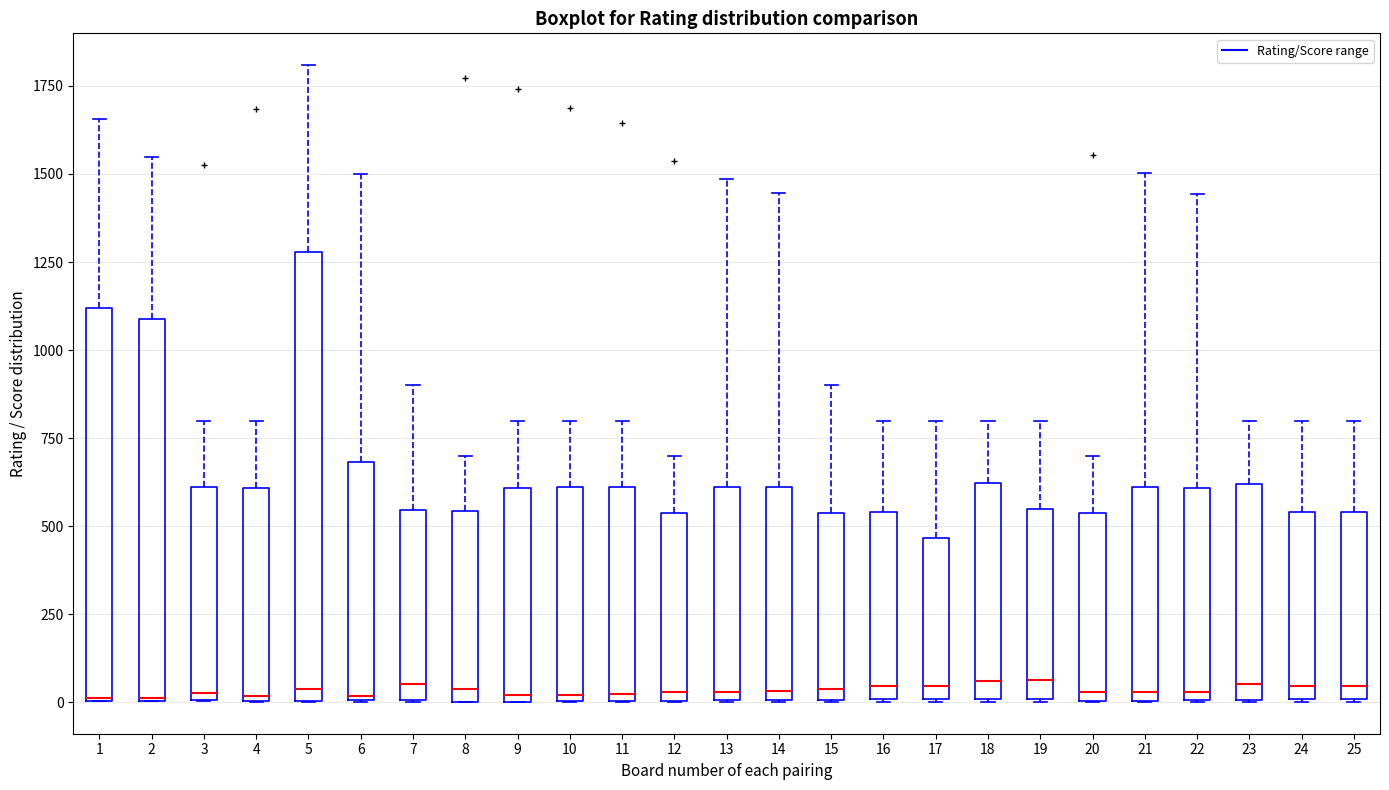

Reading left to right, read every box against the y-axis: the position of its median line, the range the box covers, and the ends of its whiskers. The values are not printed on the chart, so give them approximately, as read against the axis.

1: median 0 (drawn on the box's lower edge), box 0 to 1100, whiskers 0 to 1650
2: median 0, box 0 to 1100, whiskers 0 to 1550
3: median 50, box 0 to 600, whiskers 0 to 800
4: median 0, box 0 to 600, whiskers 0 to 800
5: median 50, box 0 to 1300, whiskers 0 to 1800
6: median 0, box 0 to 700, whiskers 0 to 1500
7: median 50, box 0 to 550, whiskers 0 to 900
8: median 50, box 0 to 550, whiskers 0 to 700
9: median 0 (just above the box's lower edge), box 0 to 600, whiskers 0 to 800
10: median 0 (just above the box's lower edge), box 0 to 600, whiskers 0 to 800
11: median 0 (just above the box's lower edge), box 0 to 600, whiskers 0 to 800
12: median 50, box 0 to 550, whiskers 0 to 700
13: median 50, box 0 to 600, whiskers 0 to 1500
14: median 50, box 0 to 600, whiskers 0 to 1450
15: median 50, box 0 to 550, whiskers 0 to 900
16: median 50, box 0 to 550, whiskers 0 to 800
17: median 50, box 0 to 450, whiskers 0 to 800
18: median 50, box 0 to 600, whiskers 0 to 800
19: median 50, box 0 to 550, whiskers 0 to 800
20: median 50, box 0 to 550, whiskers 0 to 700
21: median 50, box 0 to 600, whiskers 0 to 1500
22: median 50, box 0 to 600, whiskers 0 to 1450
23: median 50, box 0 to 600, whiskers 0 to 800
24: median 50, box 0 to 550, whiskers 0 to 800
25: median 50, box 0 to 550, whiskers 0 to 800